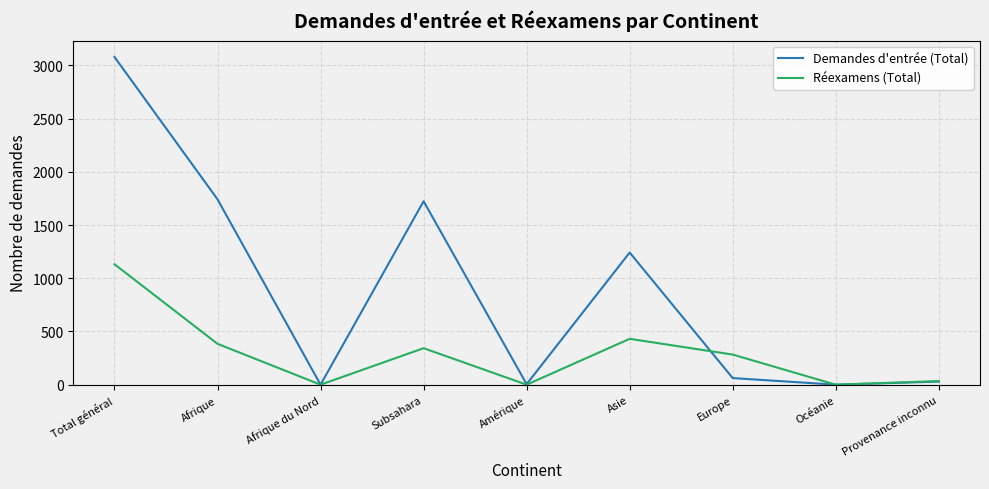

Rank the series at Afrique from highest to lowest value.

Demandes d'entrée (Total), Réexamens (Total)